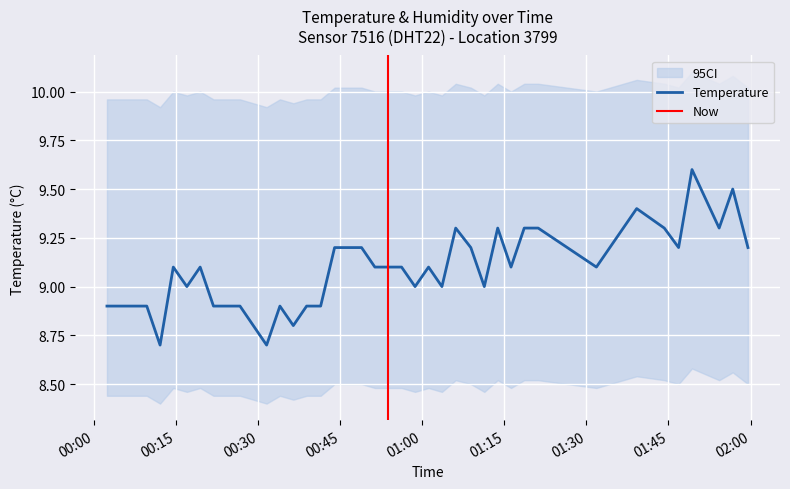

What is the maximum value for Temperature?

9.6